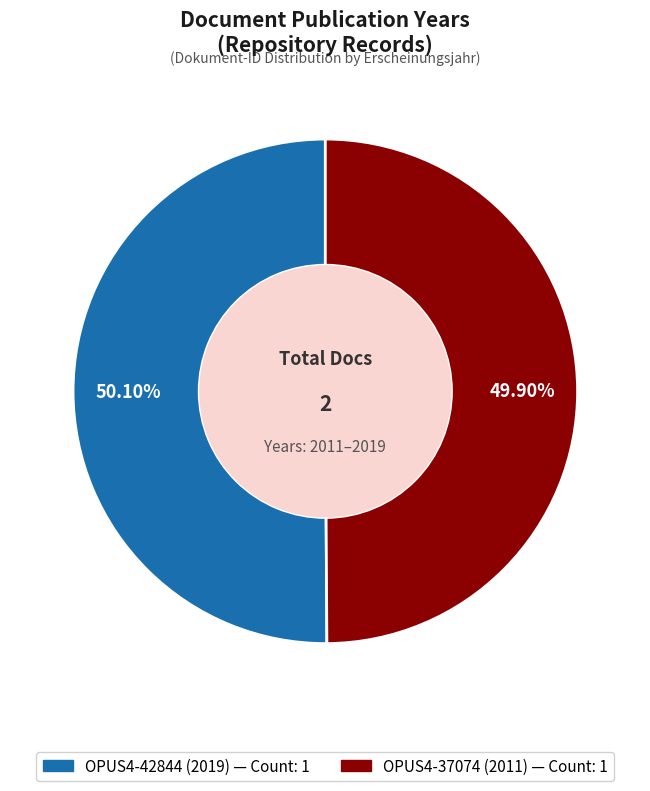

Approximately how many times larger is the value at OPUS4-42844 (2019) compared to OPUS4-37074 (2011)?

1.0